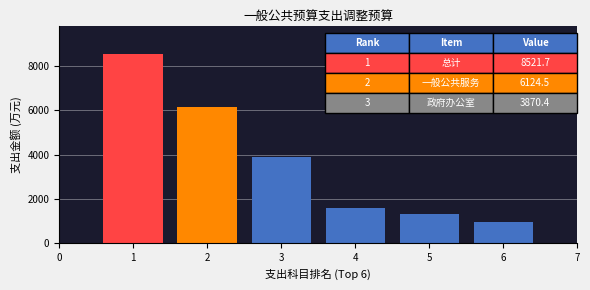

Reading left to right, list all the values displayed in this chart.

1=8521.7	2=6124.5	3=3870.4	4=1576.3	5=1338.9	6=955.2